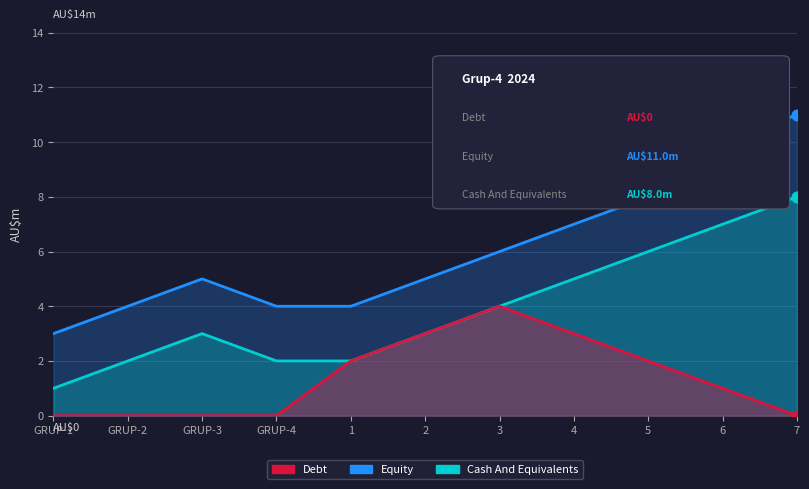

Which series contains the highest Y value?

Equity